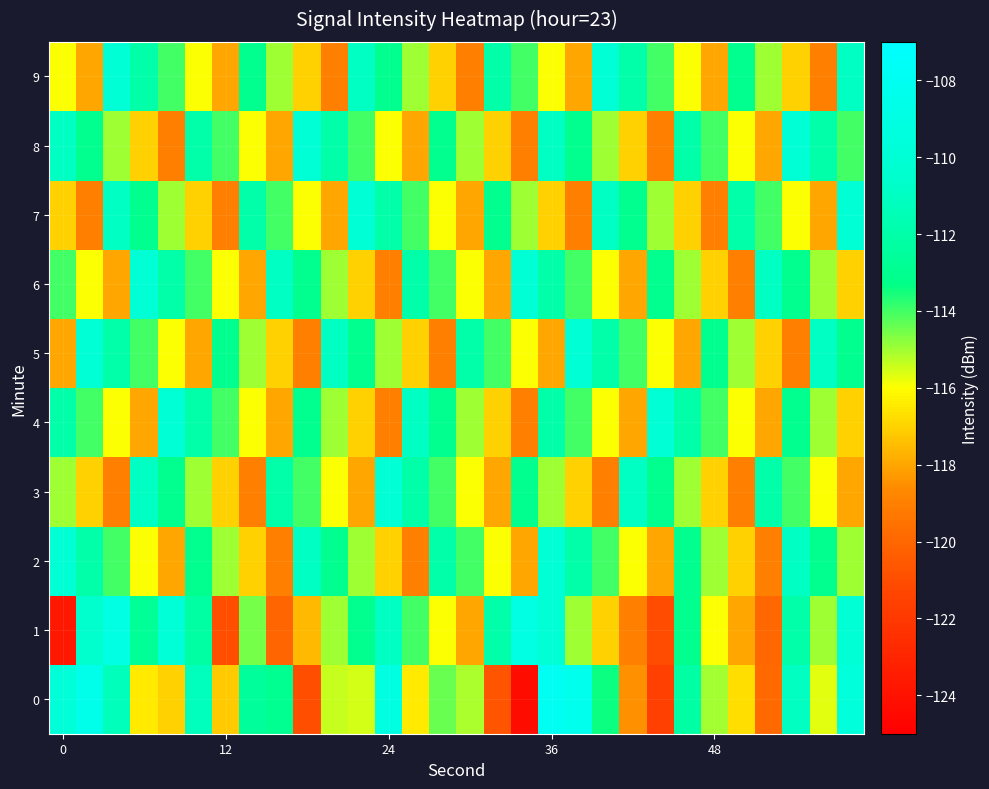

What is the minimum value shown in the chart?

-124.4